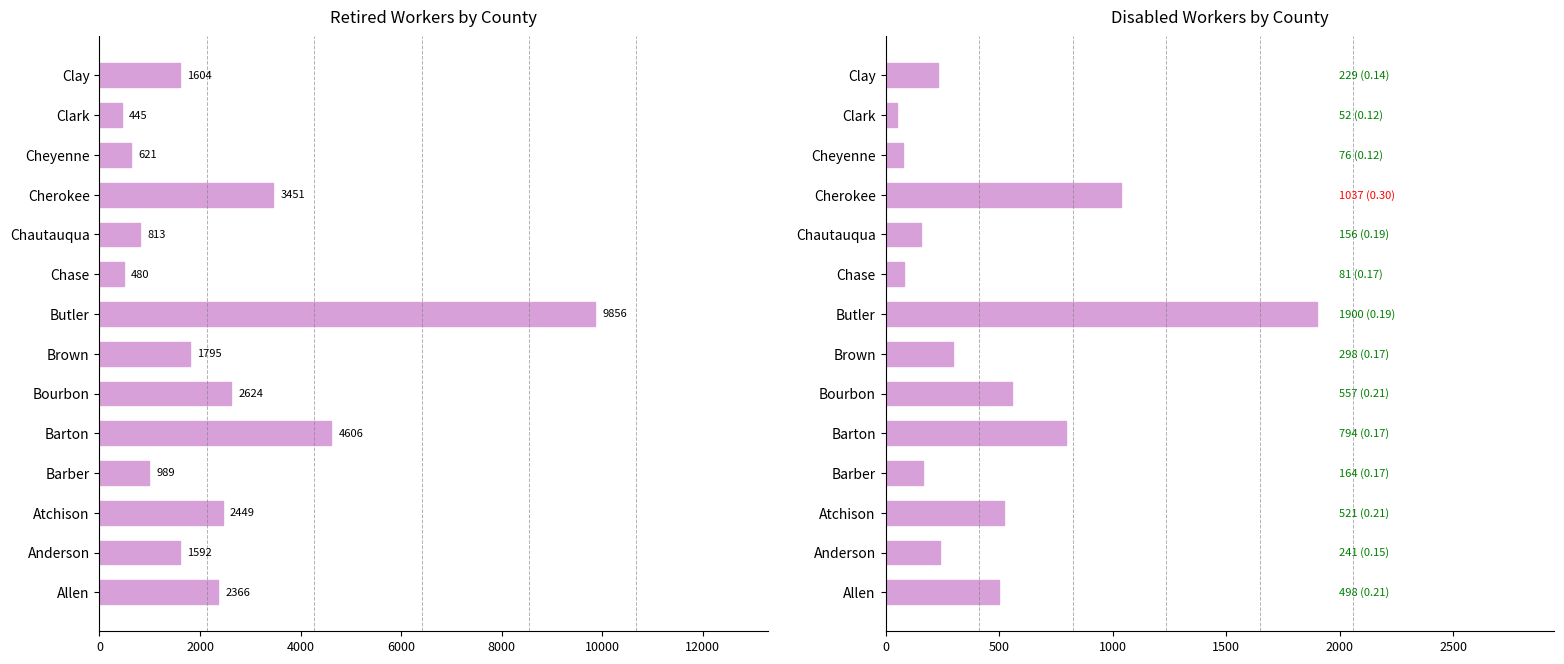

What is the minimum value for Retired workers?

445